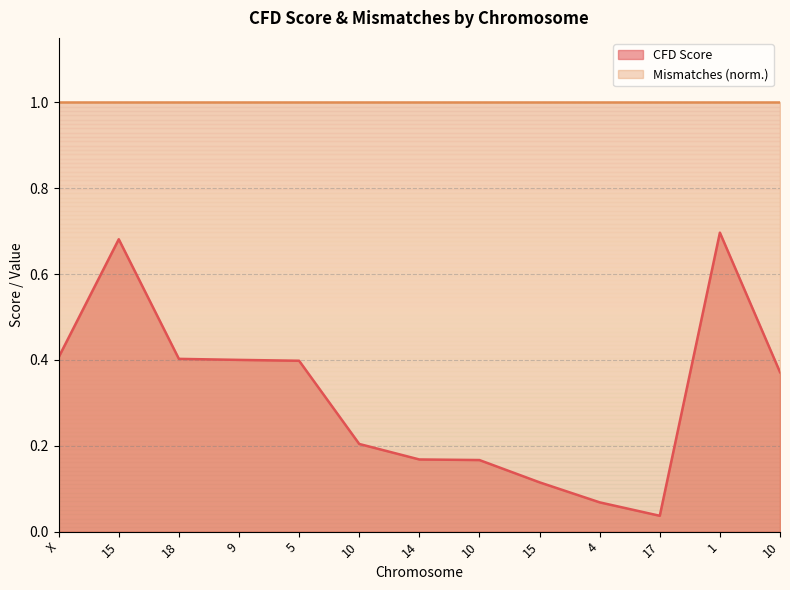

Reading left to right, transcribe all the data shown in this chart.

X=0.4	15=0.7	18=0.4	9=0.4	5=0.4	10=0.2	14=0.2	10=0.2	15=0.1	4=0.1	17=0.0	1=0.7	10=0.4